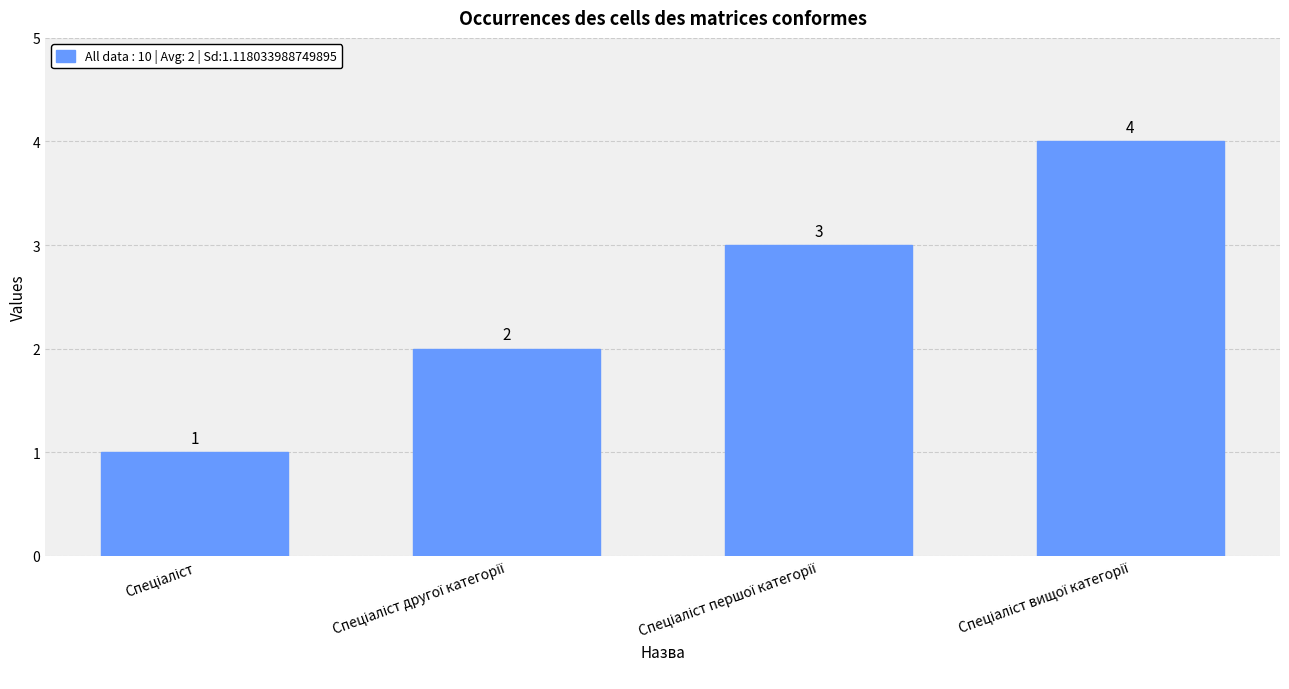

What is the maximum value shown in the chart?

4